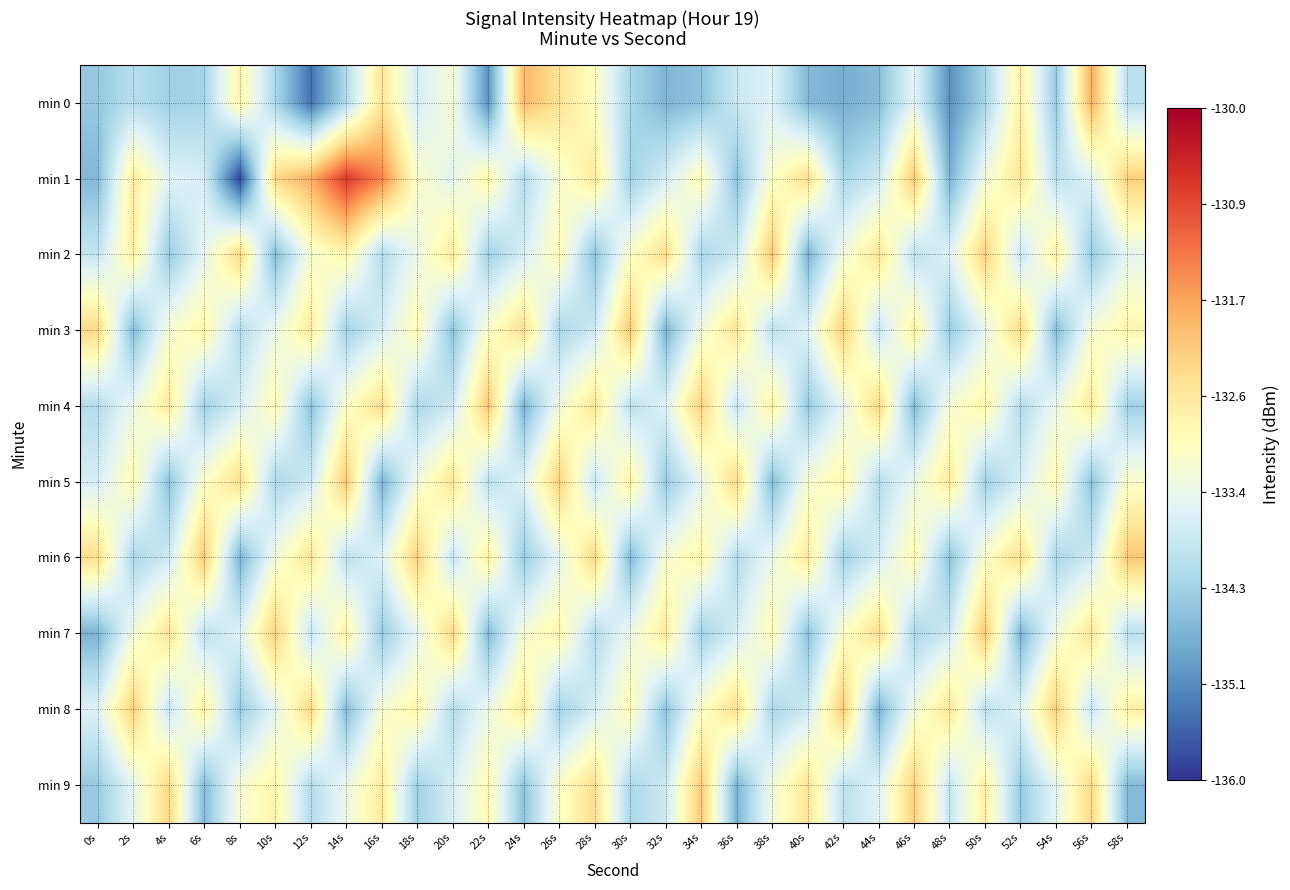

Which series has the widest spread of values?

min 1